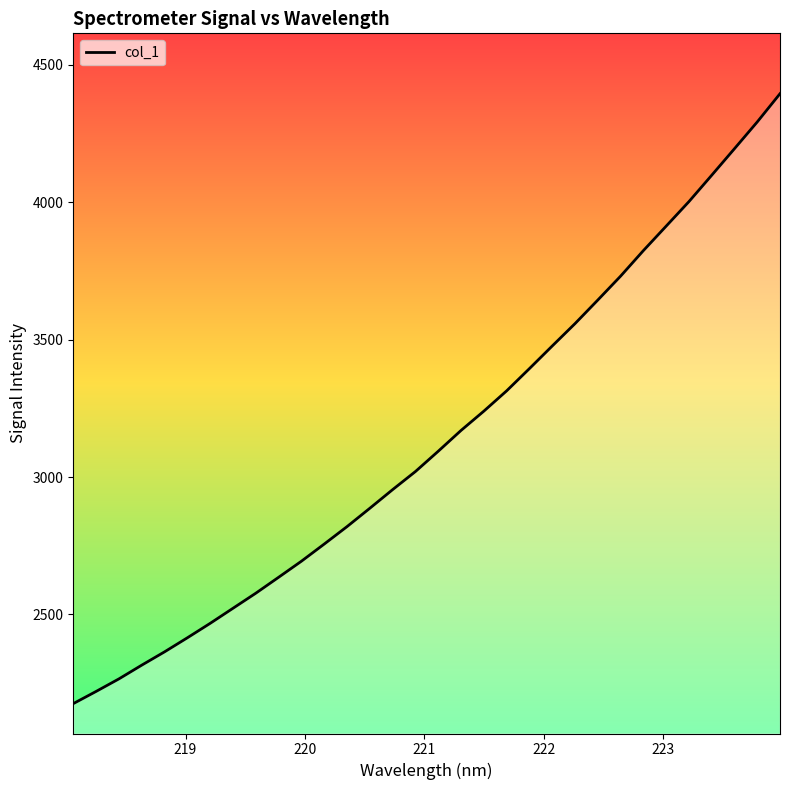

What is the difference between the maximum and minimum values?

2220.4